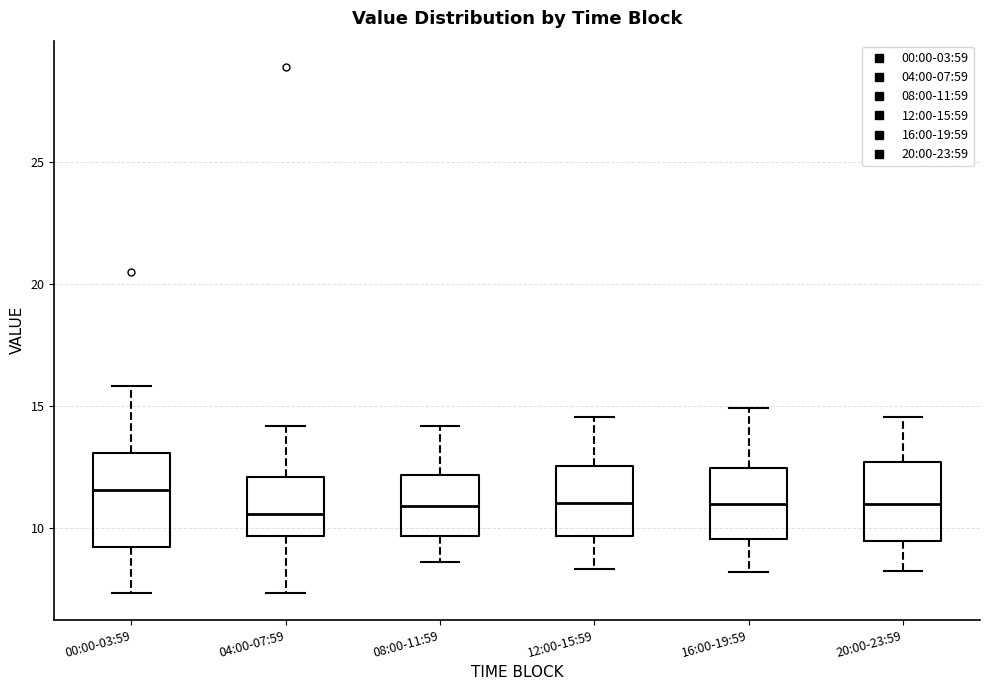

Where does the median line of the box for 16:00-19:59 sit on the y-axis? The values are not printed on the chart, so give them approximately, as read against the axis.

11.0